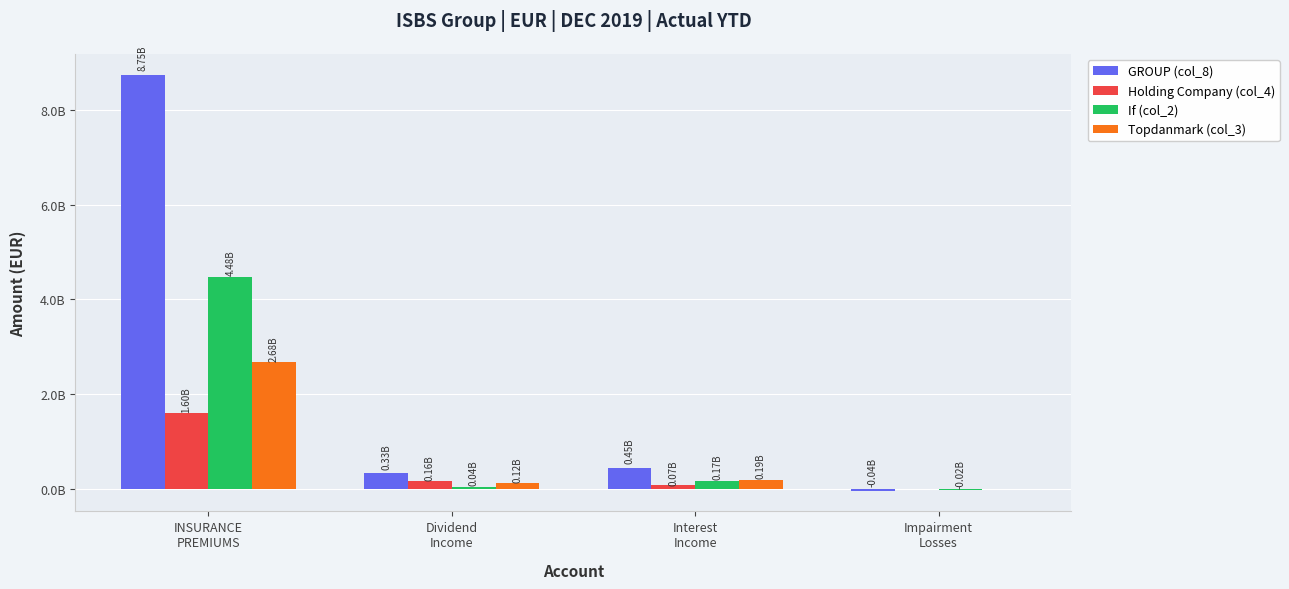

What are all the series names shown in the legend?

GROUP (col_8), Holding Company (col_4), If (col_2), Topdanmark (col_3)